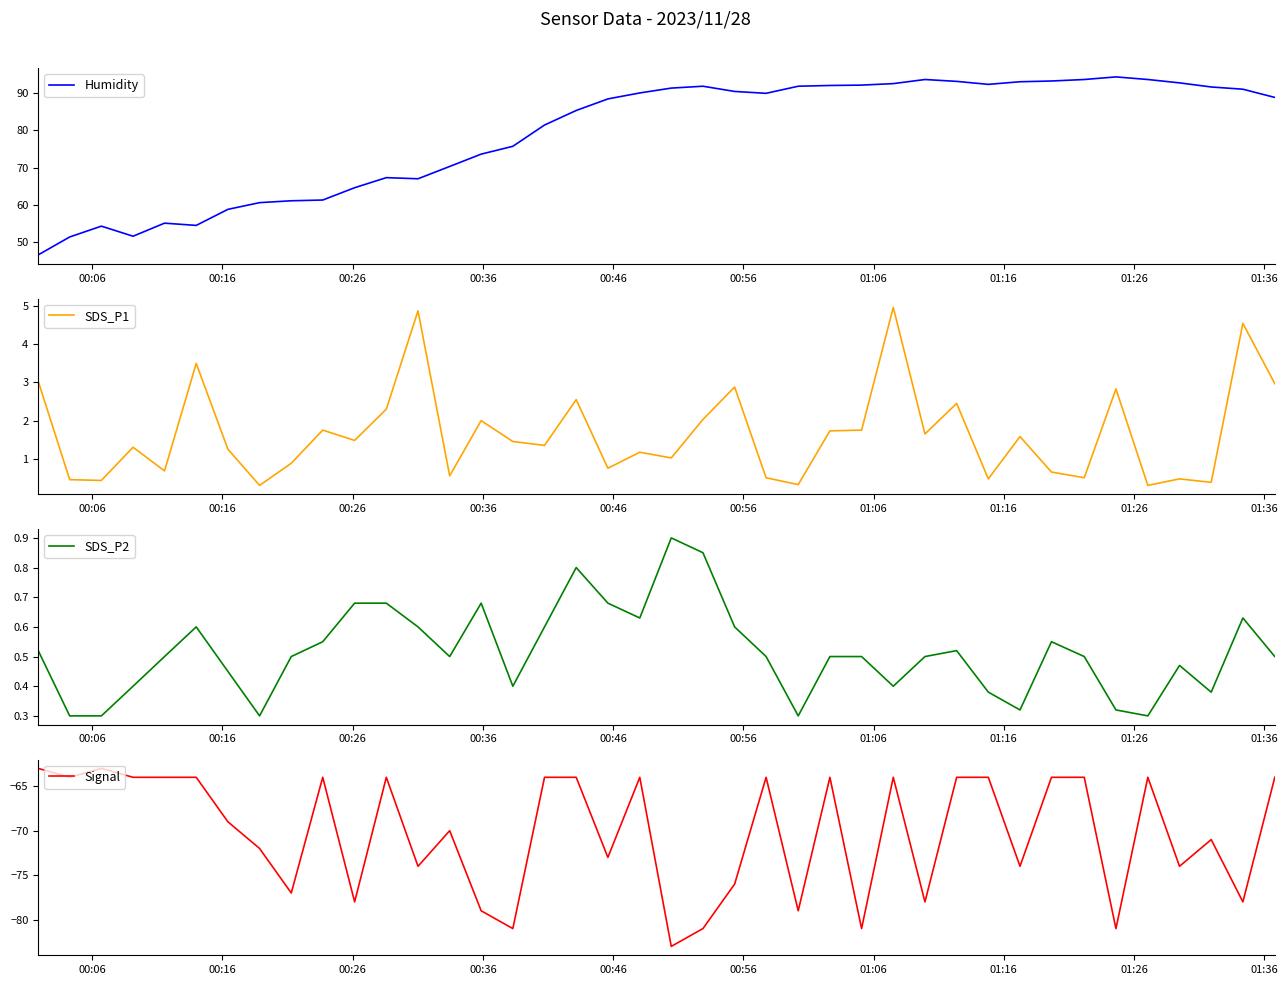

At how many categories does at least one series exceed -17?

40